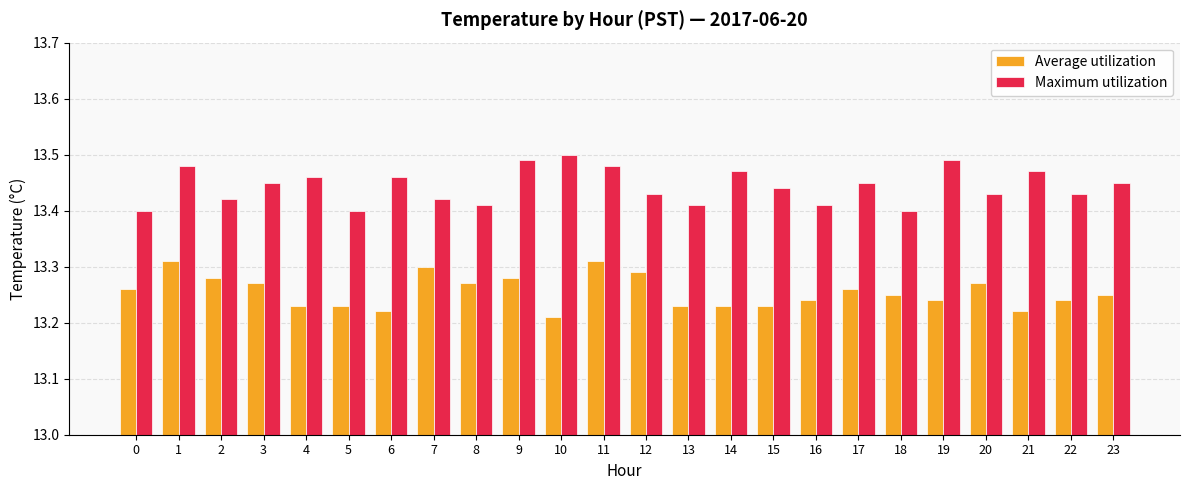

Count the number of data series in this chart.

2